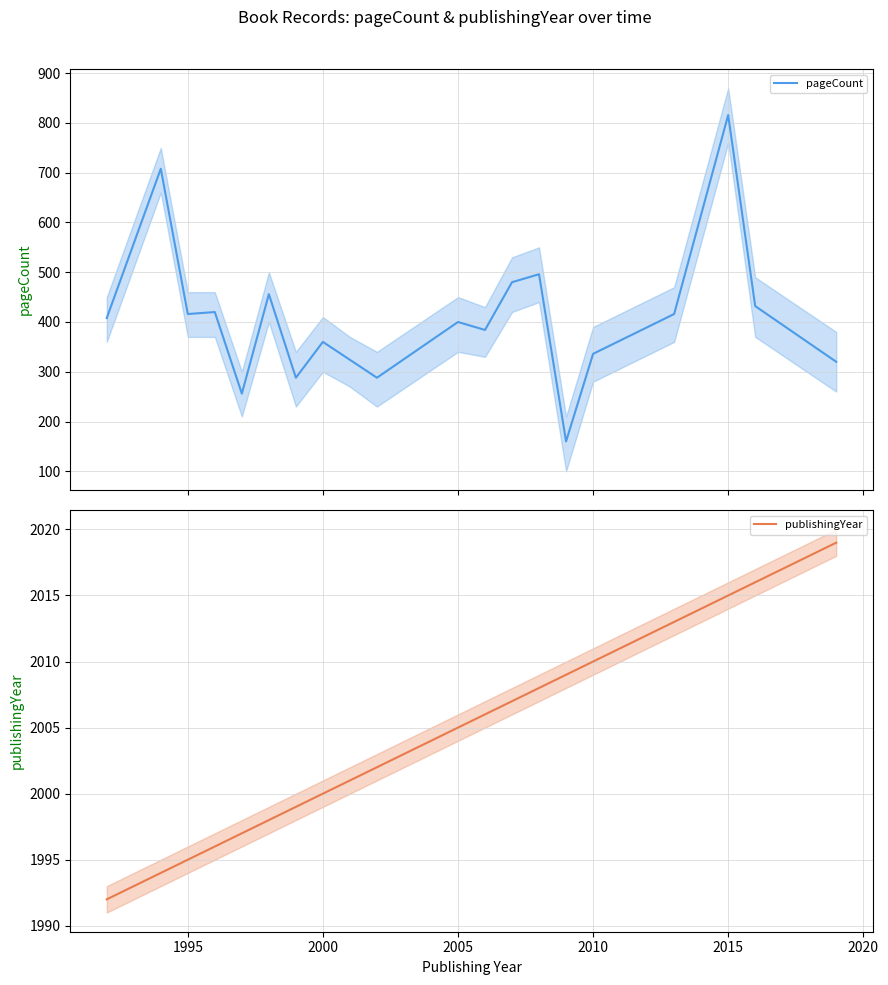

What is the difference between the maximum and minimum values in the pageCount series?

656